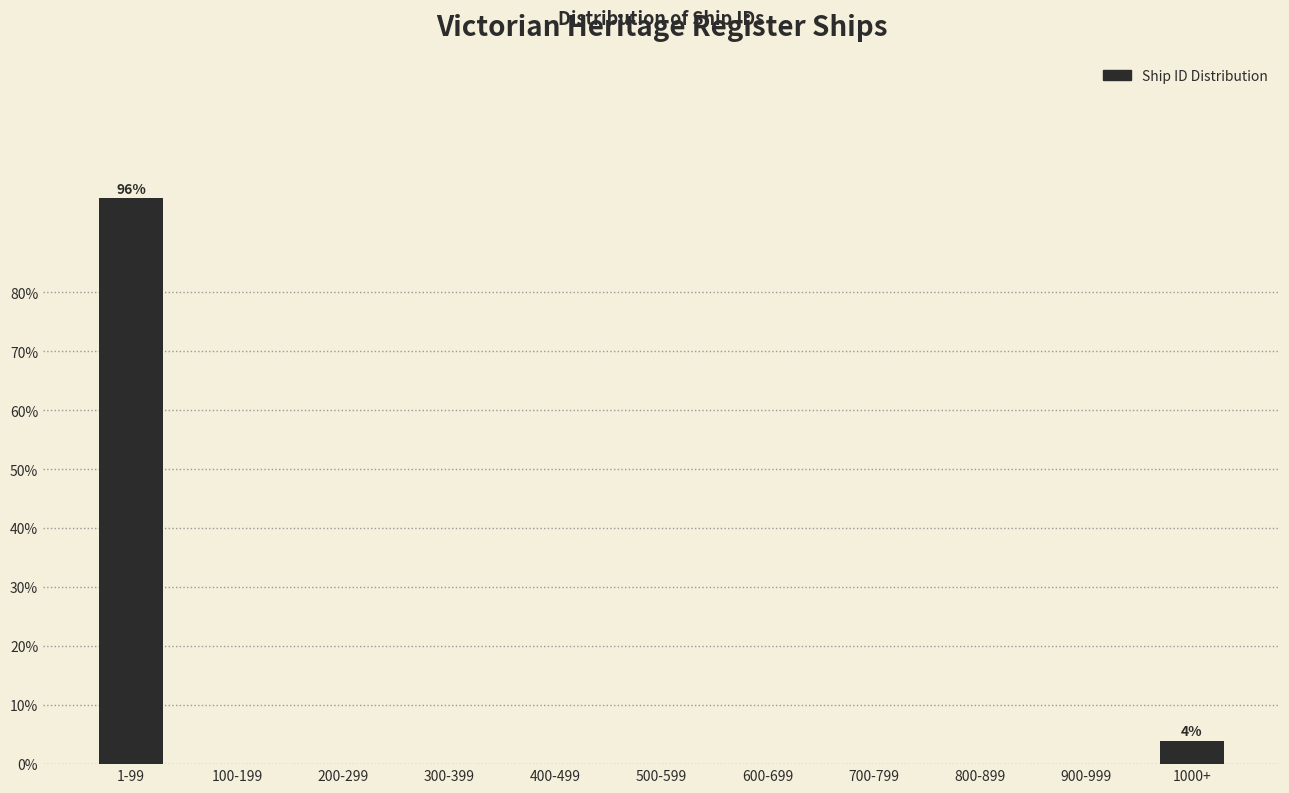

Reading left to right, list all the values displayed in this chart.

1-99=96	100-199=0	200-299=0	300-399=0	400-499=0	500-599=0	600-699=0	700-799=0	800-899=0	900-999=0	1000+=4